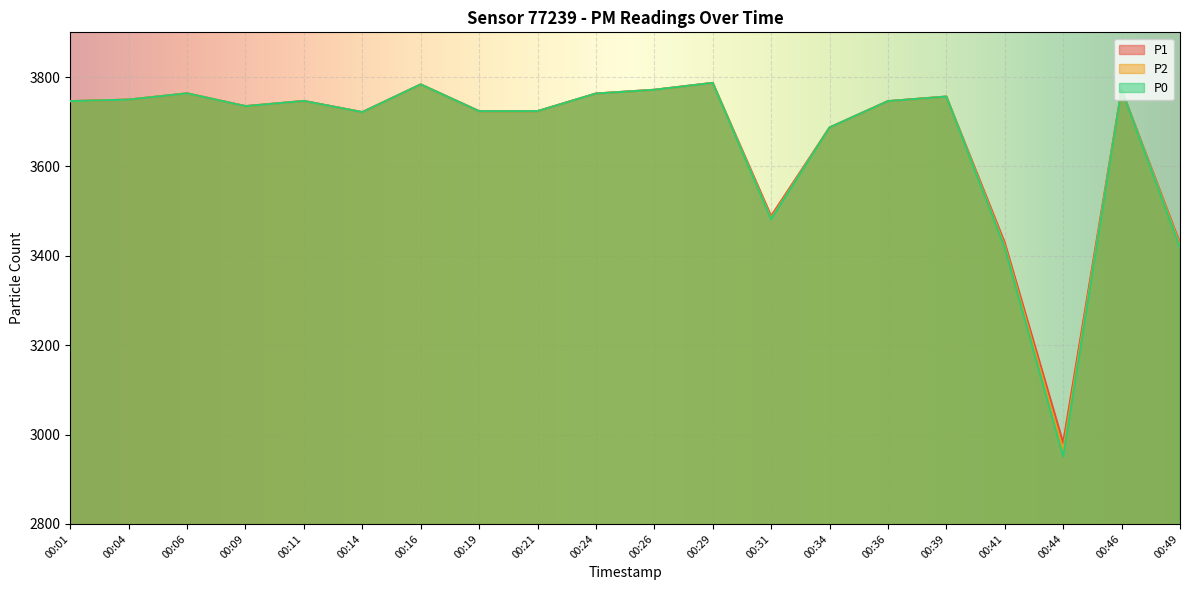

How many series are shown in this chart?

3